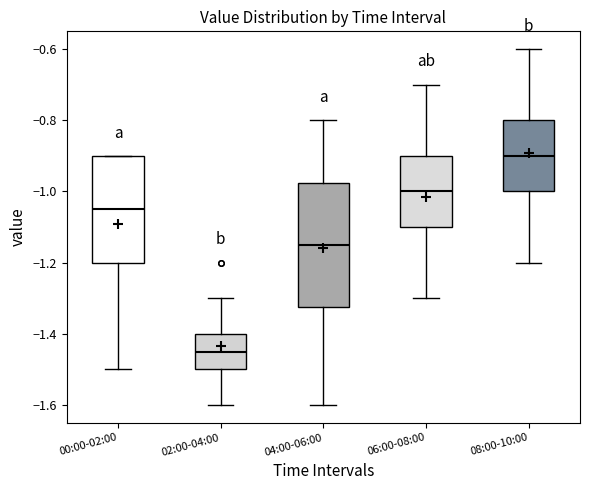

Reading left to right, read every box against the y-axis: the position of its median line, the range the box covers, and the ends of its whiskers. The values are not printed on the chart, so give them approximately, as read against the axis.

00:00-02:00: median -1.04, box -1.20 to -0.90, whiskers -1.50 to -0.90
02:00-04:00: median -1.44, box -1.50 to -1.40, whiskers -1.60 to -1.30
04:00-06:00: median -1.14, box -1.32 to -0.98, whiskers -1.60 to -0.80
06:00-08:00: median -1.00, box -1.10 to -0.90, whiskers -1.30 to -0.70
08:00-10:00: median -0.90, box -1.00 to -0.80, whiskers -1.20 to -0.60